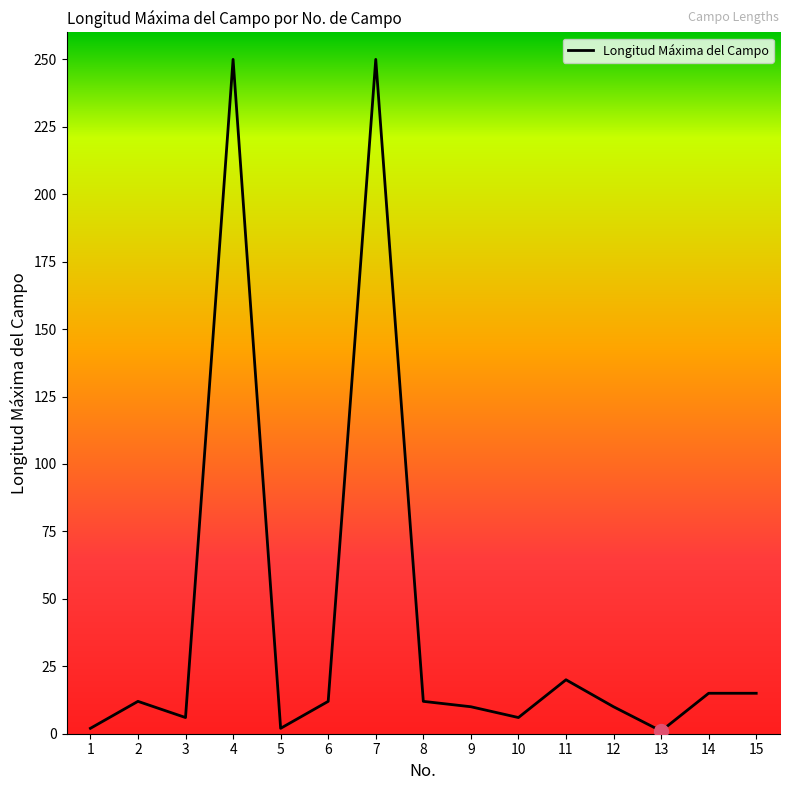

What is the greatest value displayed?

250